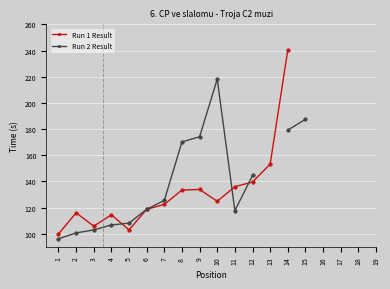

Which series ends up on top after the final intersection of Run 1 Result and Run 2 Result?

Run 2 Result